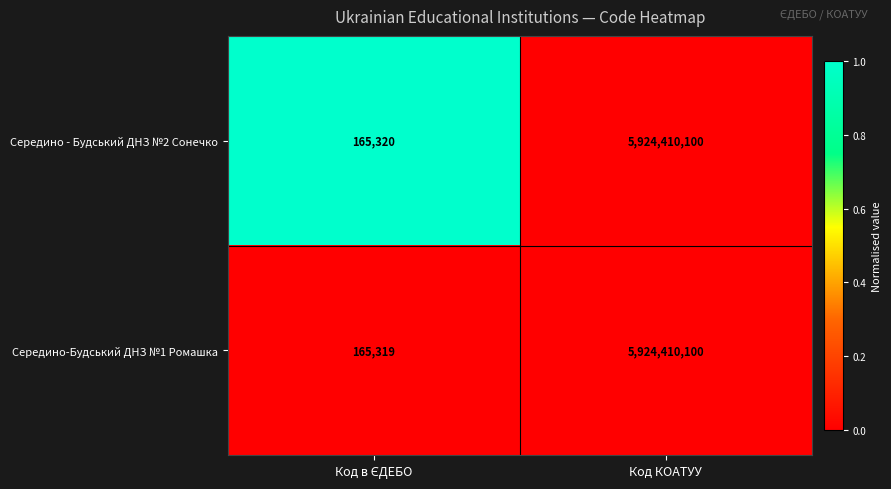

What is the average value of the Середино - Будський ДНЗ №2 Сонечко series?

2962287710